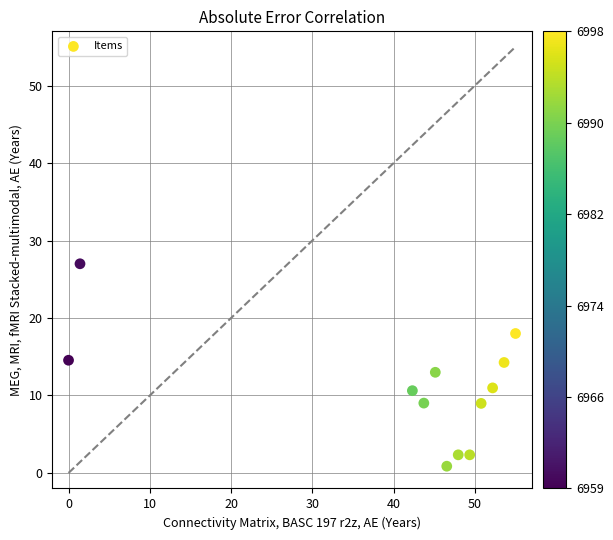

What is the average X value?

40.7